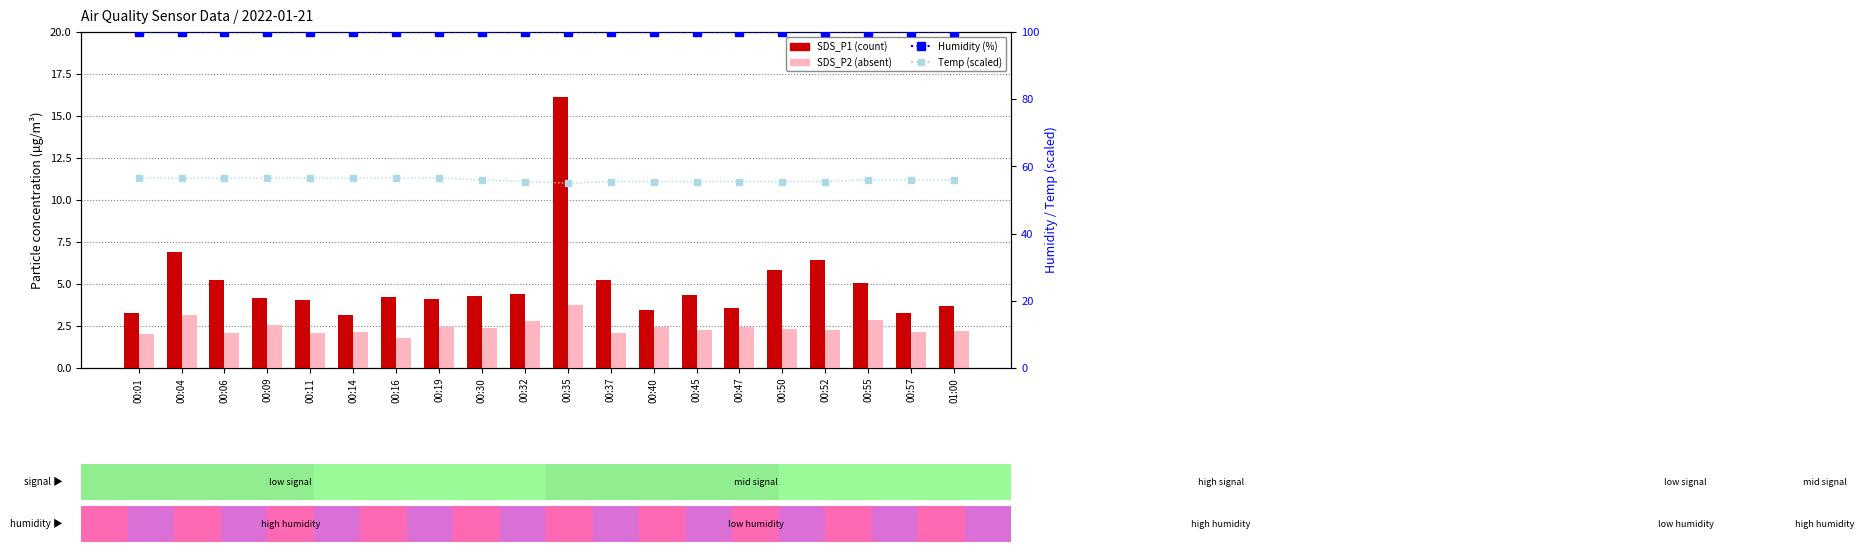

How many values in the SDS_P1 series are below 4?

6